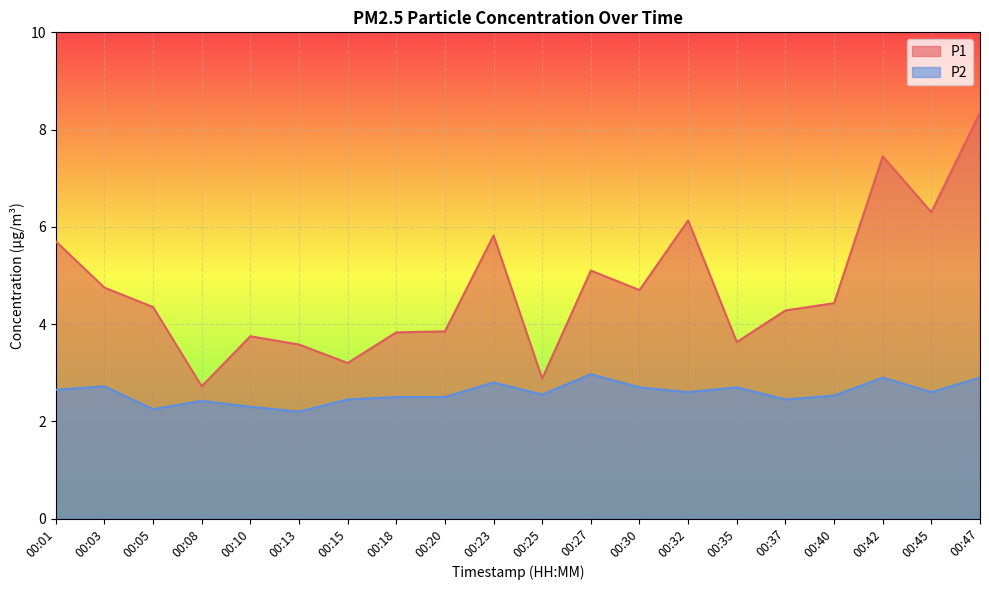

Reading left to right, list all the values displayed in this chart.

P1: 5.7	4.8	4.3	2.7	3.8	3.6	3.2	3.8	3.9	5.8	2.9	5.1	4.7	6.1	3.6	4.3	4.4	7.5	6.3	8.3
P2: 2.6	2.7	2.2	2.4	2.3	2.2	2.5	2.5	2.5	2.8	2.5	3.0	2.7	2.6	2.7	2.5	2.5	2.9	2.6	2.9